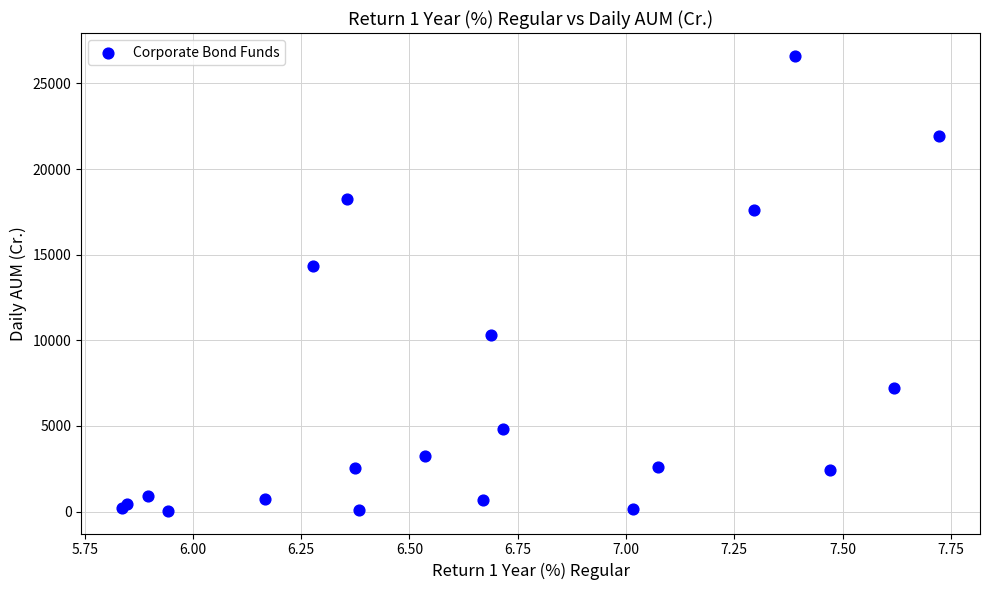

What Y value in the scatter plot is closest to 13329?

14361.0